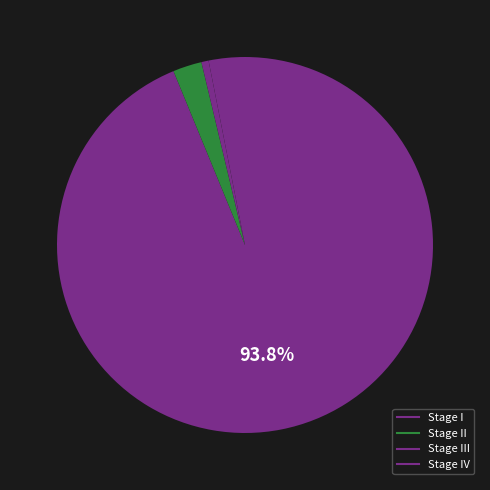

How many slices are in this pie chart?

4